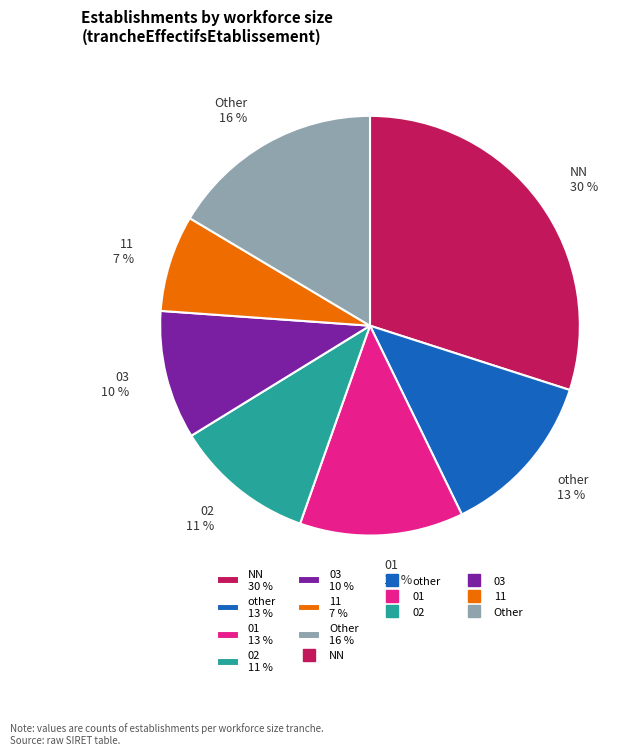

To the nearest percent, what is the difference between the 03 10 % and other 13 % slice percentages?

3%